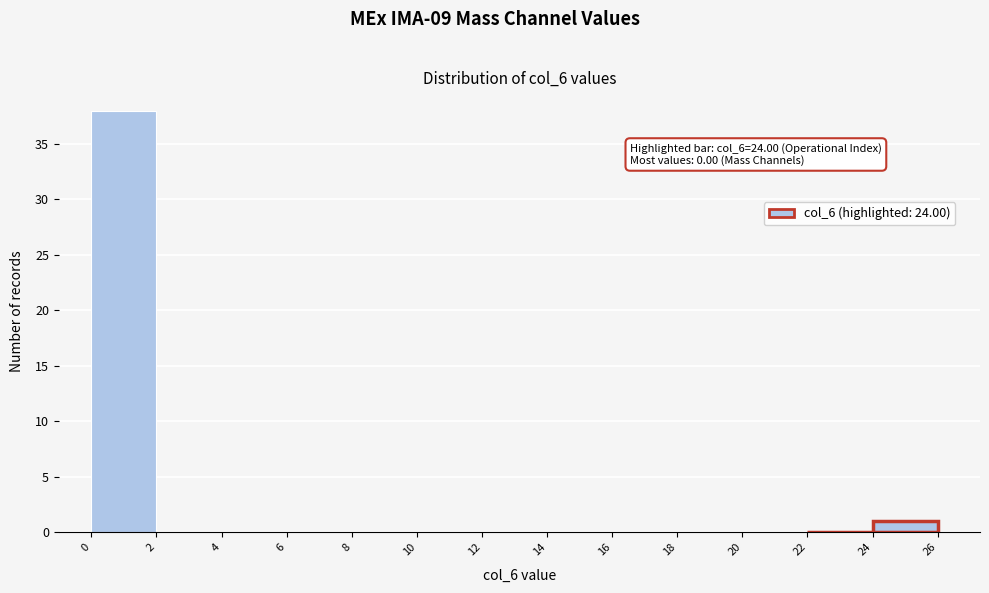

Over which range of the x-axis is the bar tallest?

0 to 2